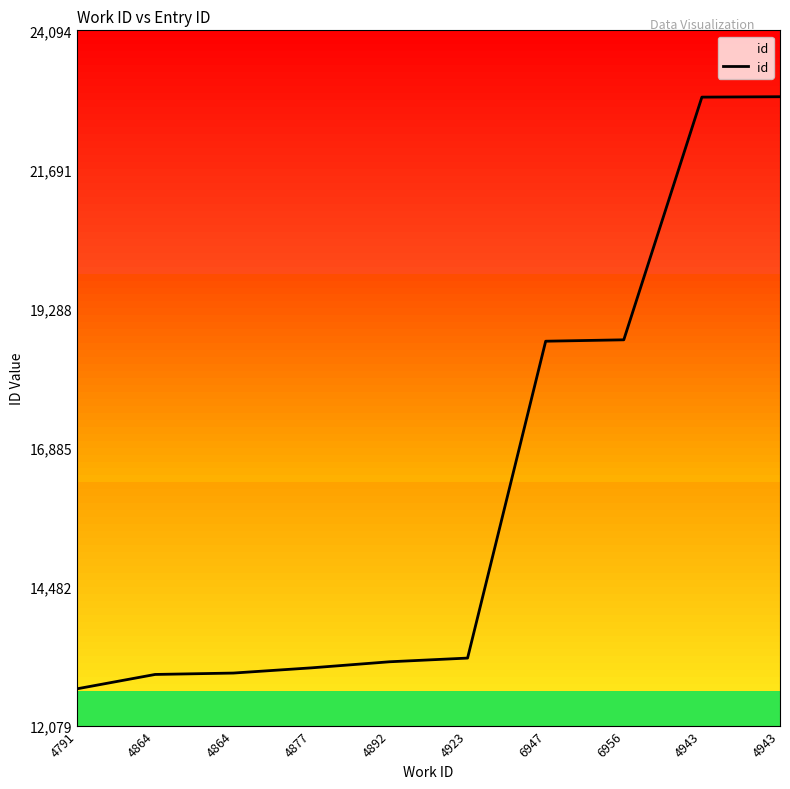

How many lines are shown in the chart?

1